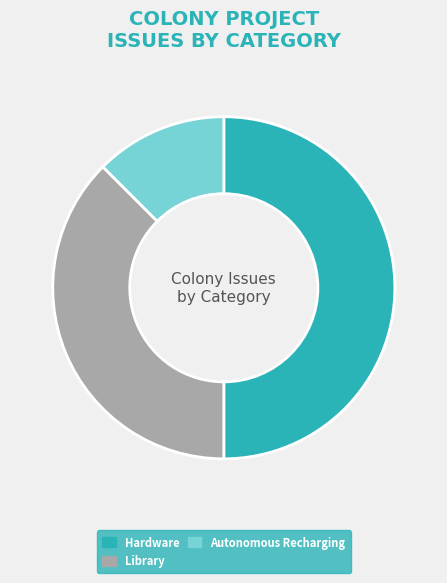

What is the smallest slice in the pie chart?

Autonomous Recharging